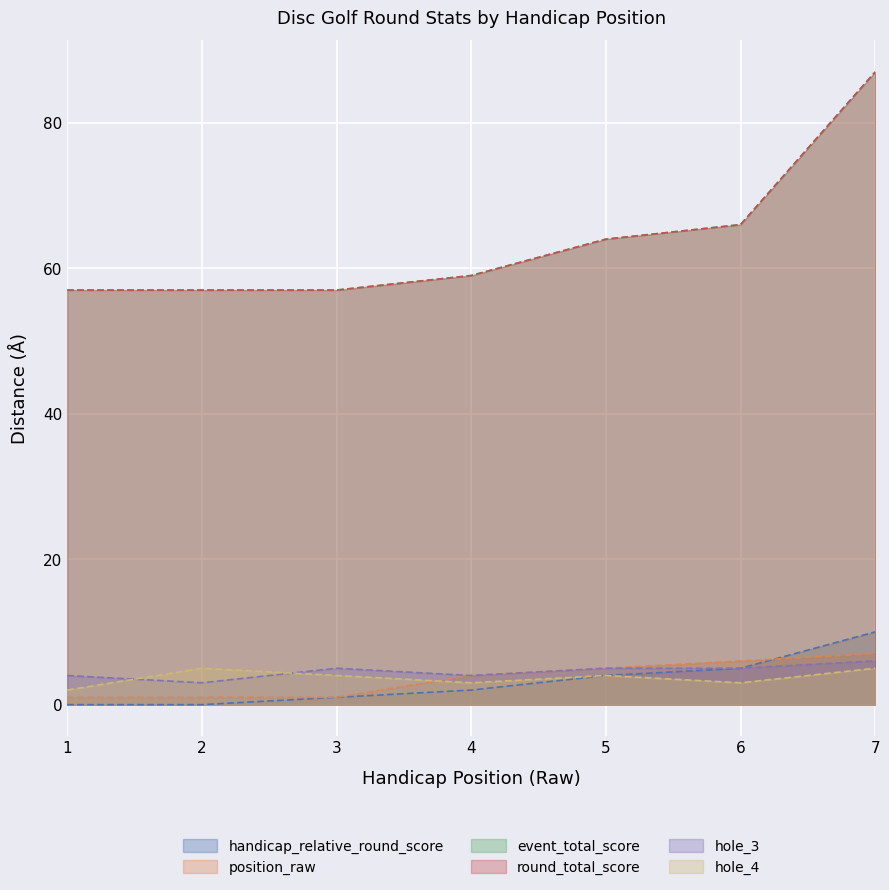

Reading right to left, transcribe all the data shown in this chart.

handicap_relative_round_score: 10	5	4	2	1	0	0
position_raw: 7	6	5	4	1	1	1
event_total_score: 87	66	64	59	57	57	57
round_total_score: 87	66	64	59	57	57	57
hole_3: 6	5	5	4	5	3	4
hole_4: 5	3	4	3	4	5	2